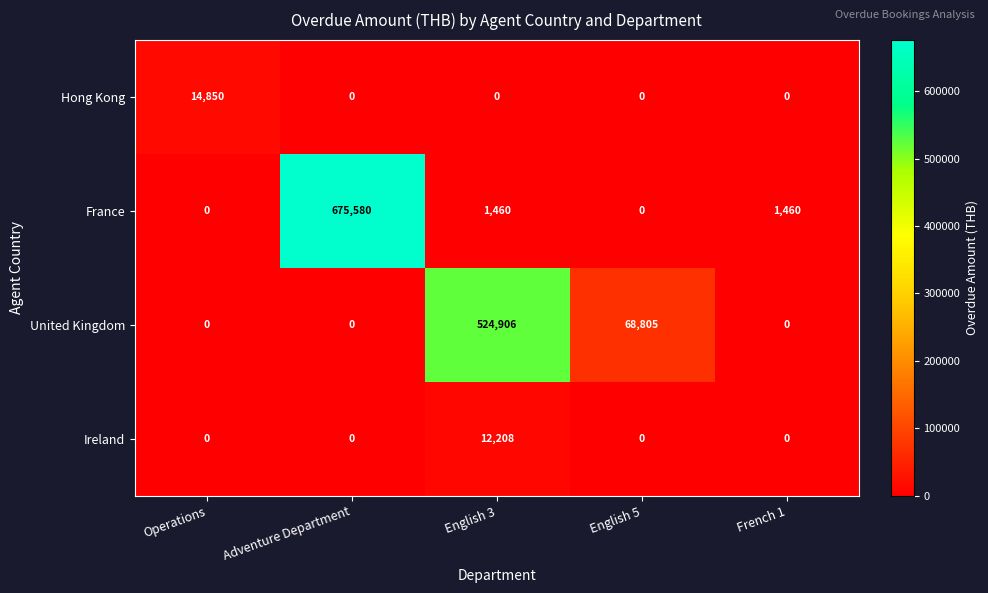

Rank the series at English 3 from highest to lowest value.

United Kingdom, Ireland, France, Hong Kong